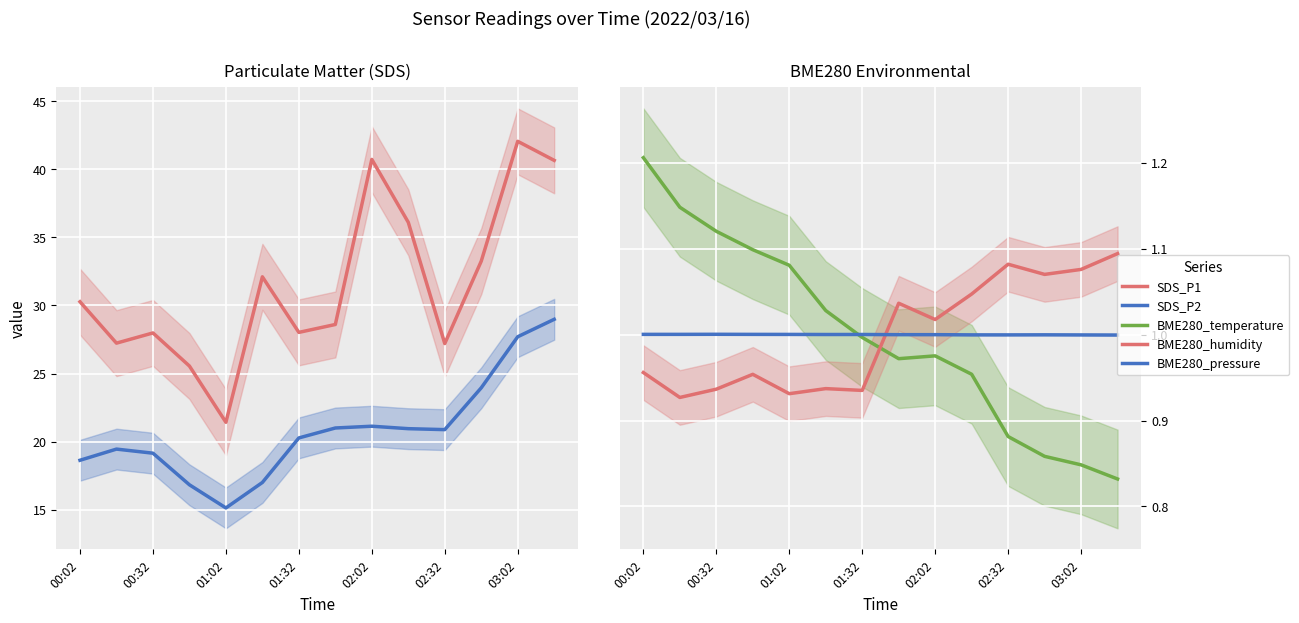

At which label does SDS_P1 first exceed 30?

00:02